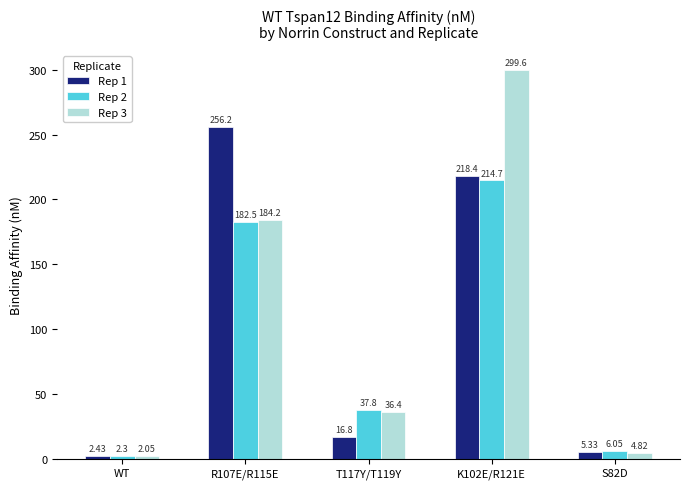

The value of Rep 3 at T117Y/T119Y is 21.3. True or false?

False